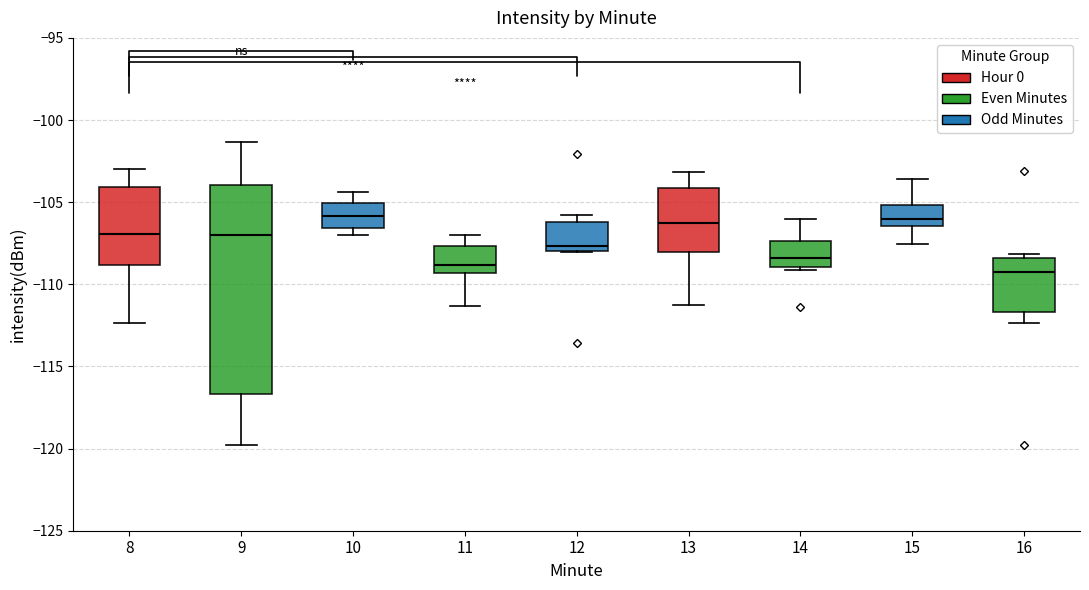

Where is the upper edge of the box at x = 13 on the y-axis? The values are not printed on the chart, so give them approximately, as read against the axis.

-104.0